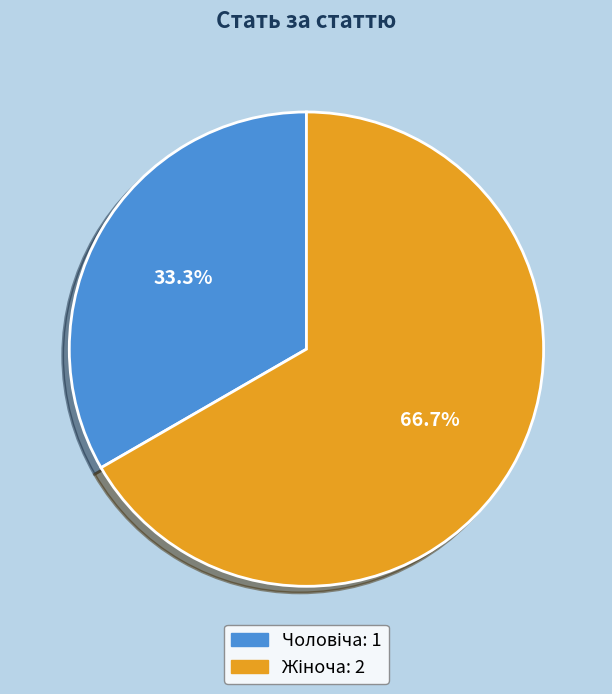

Is there any slice that represents more than half of the pie?

Yes